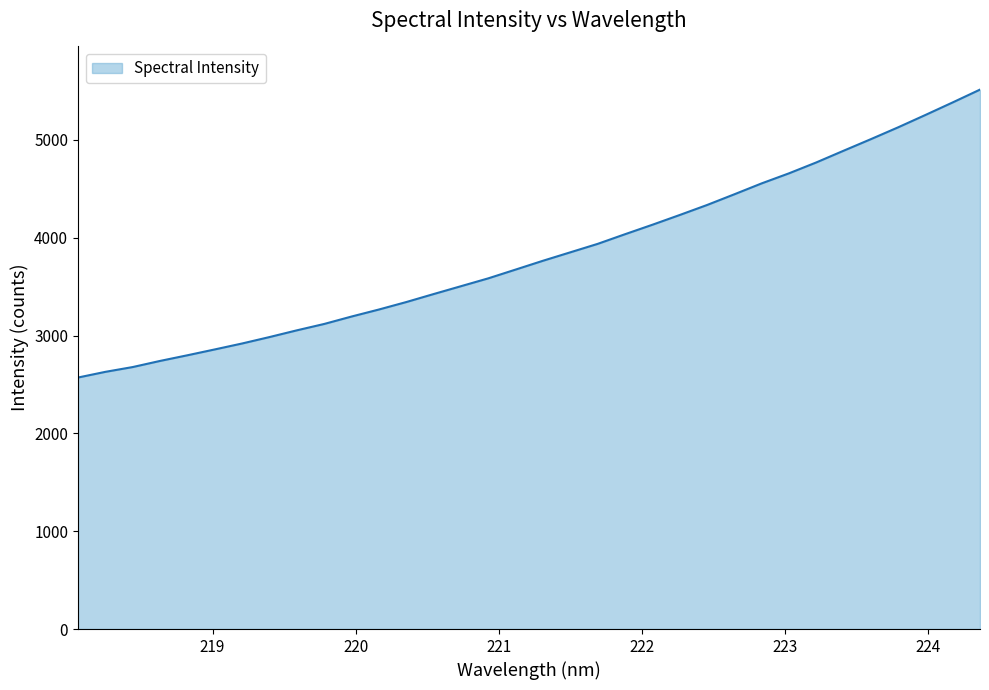

What is the greatest value displayed?

5514.9